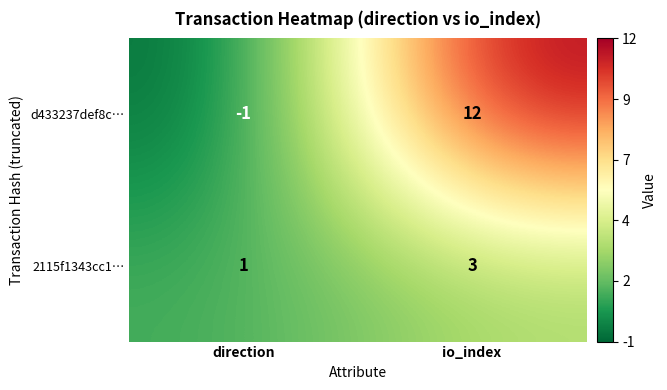

Which category has the highest value across all series?

io_index